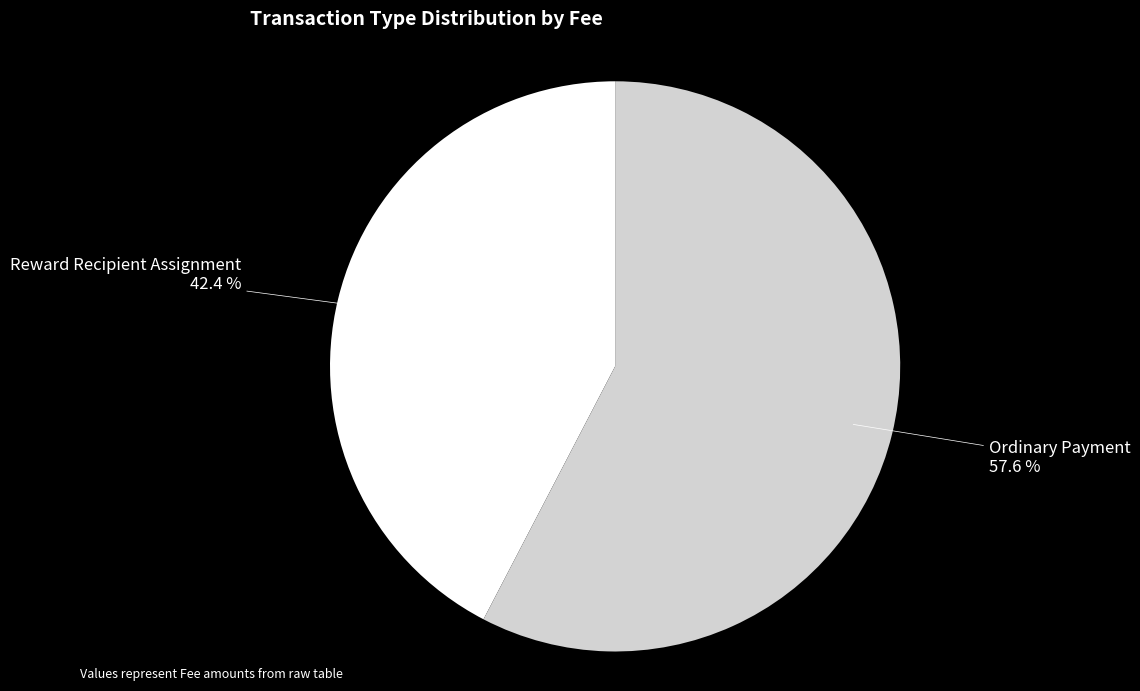

What is the total percentage of Reward Recipient Assignment and Ordinary Payment?

100.0%